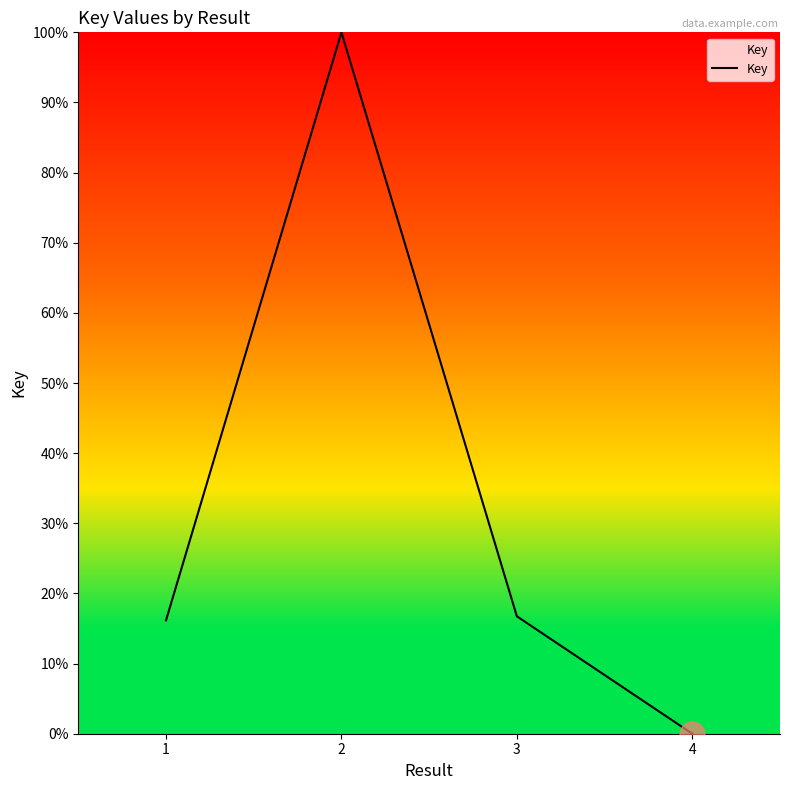

Which label corresponds to the smallest value in the chart?

4